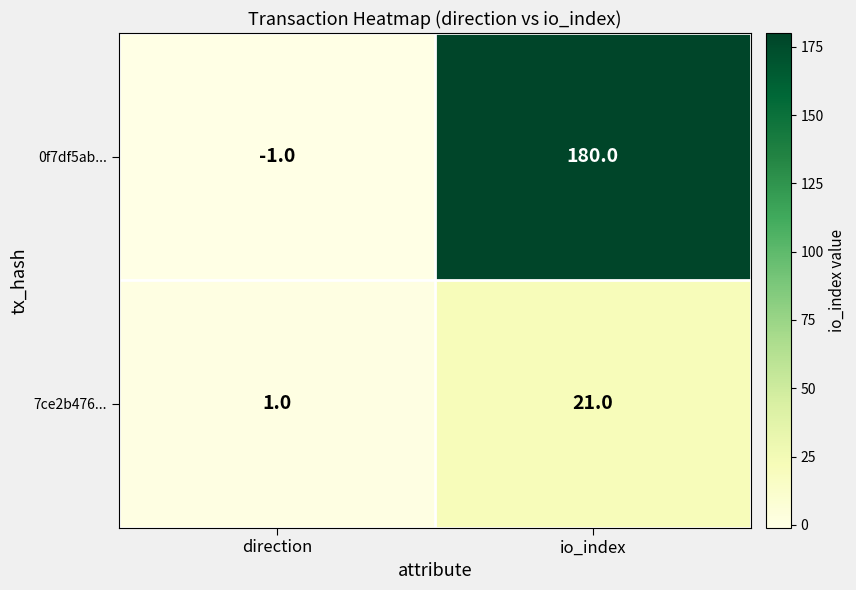

What is the minimum value shown in the chart?

-1